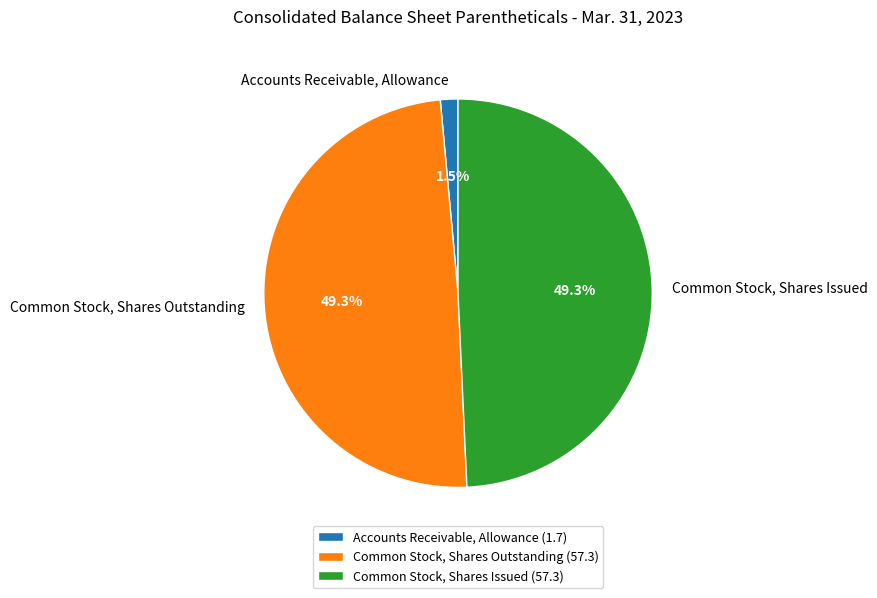

How many segments does this pie chart have?

3